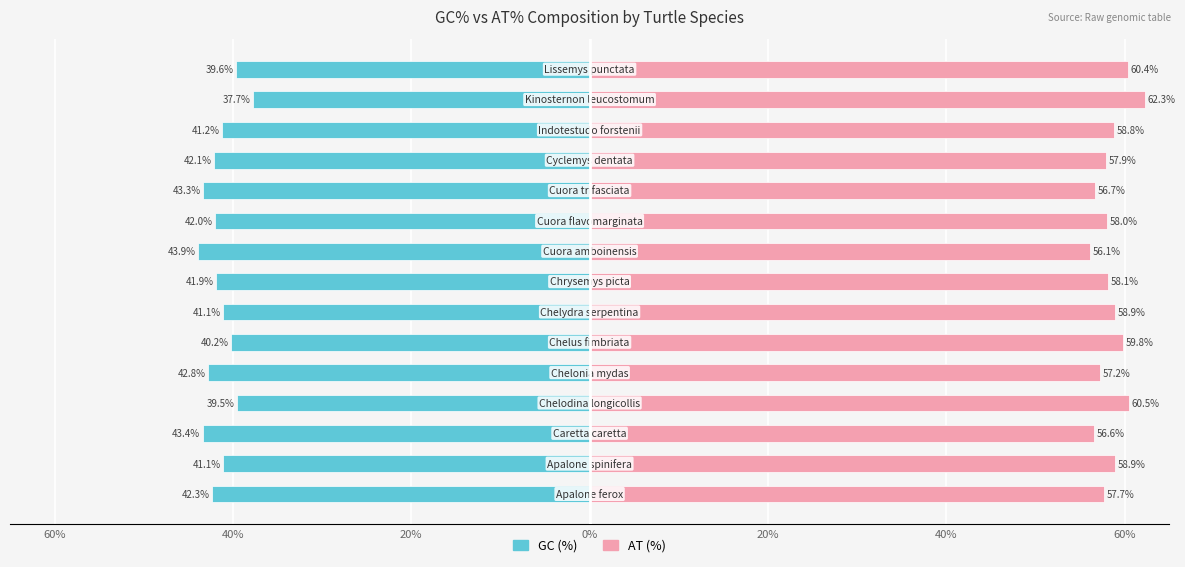

Reading right to left, transcribe all the data shown in this chart.

GC (%): -39.6	-37.7	-41.2	-42.1	-43.3	-42.0	-43.9	-41.9	-41.1	-40.2	-42.8	-39.5	-43.4	-41.1	-42.3
AT (%): 60.4	62.3	58.8	57.9	56.7	58.0	56.1	58.1	58.9	59.8	57.2	60.5	56.6	58.9	57.7